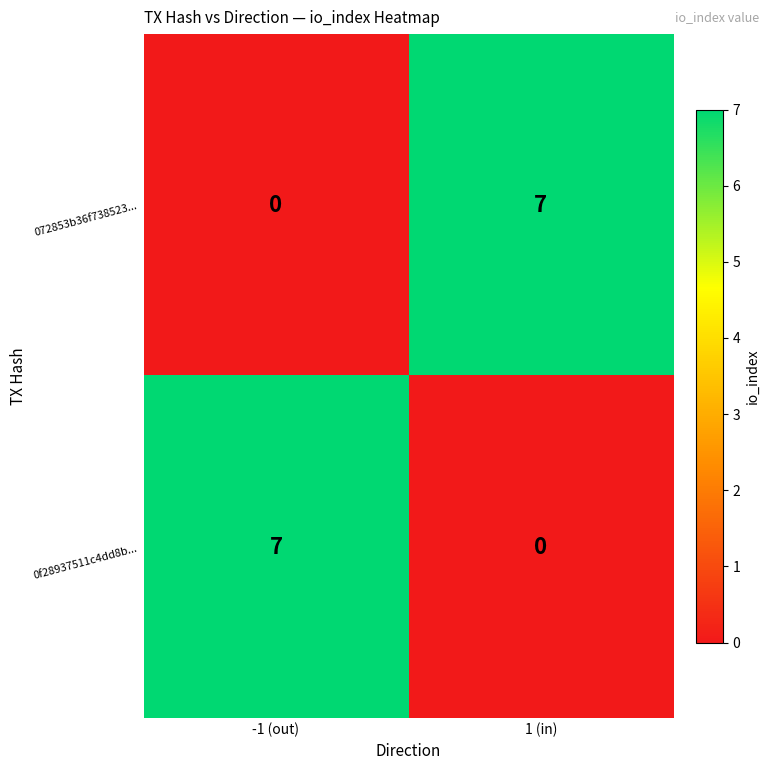

What is the difference between the maximum and minimum values in the 0f28937511c4dd8b... series?

7